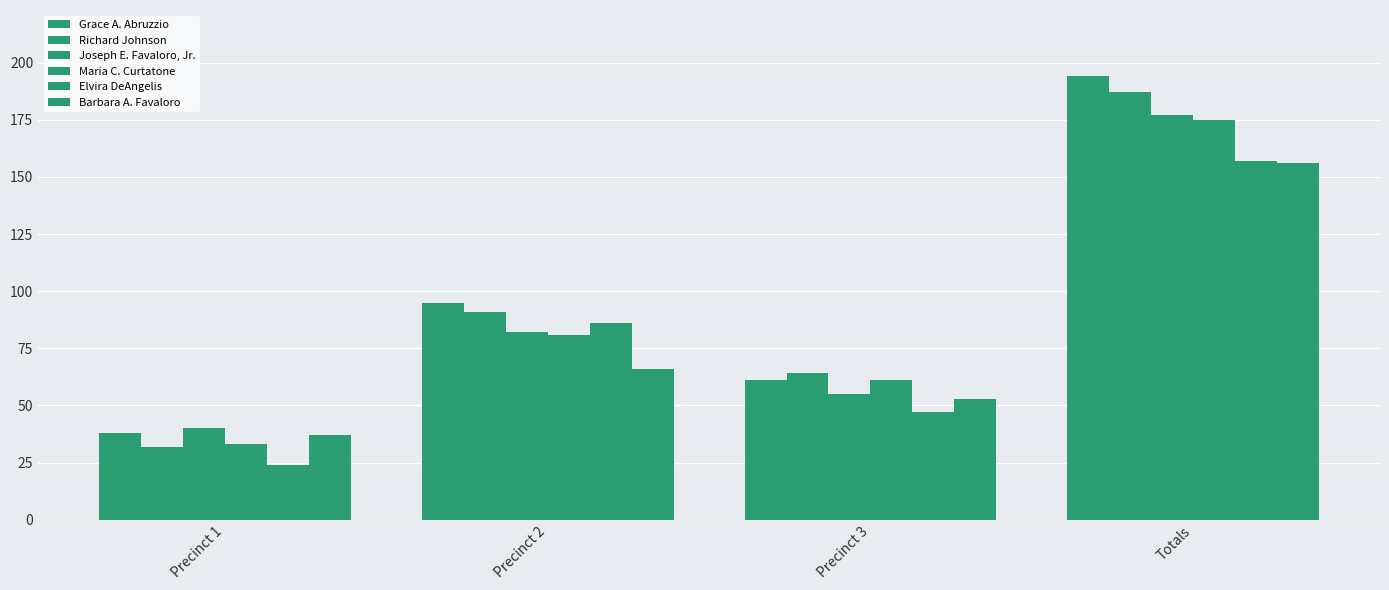

How many bars are there in total?

24